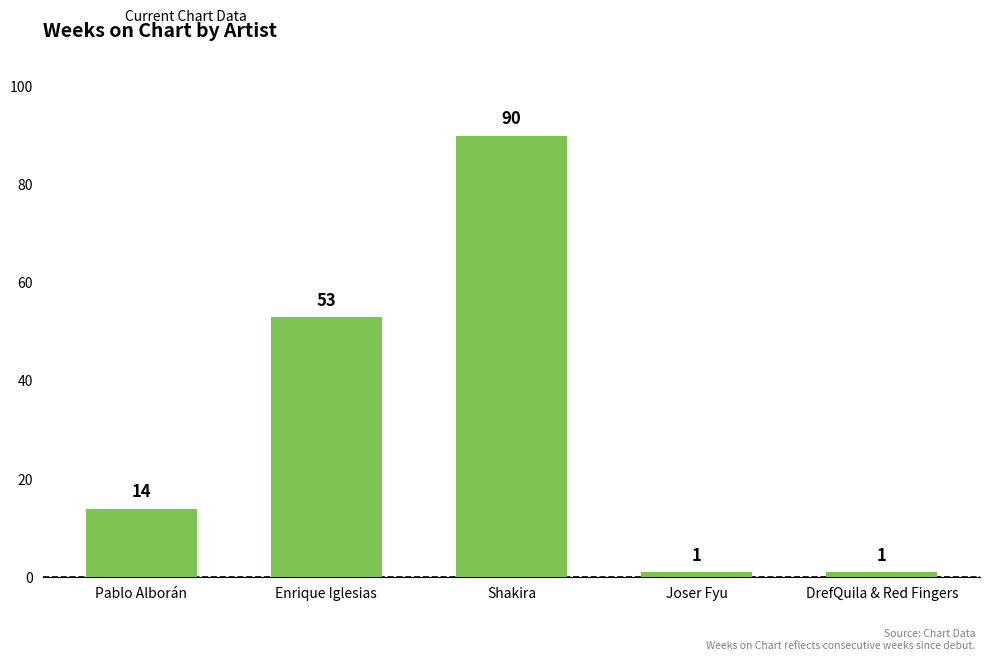

What is the change in value from Enrique Iglesias to Joser Fyu?

-52